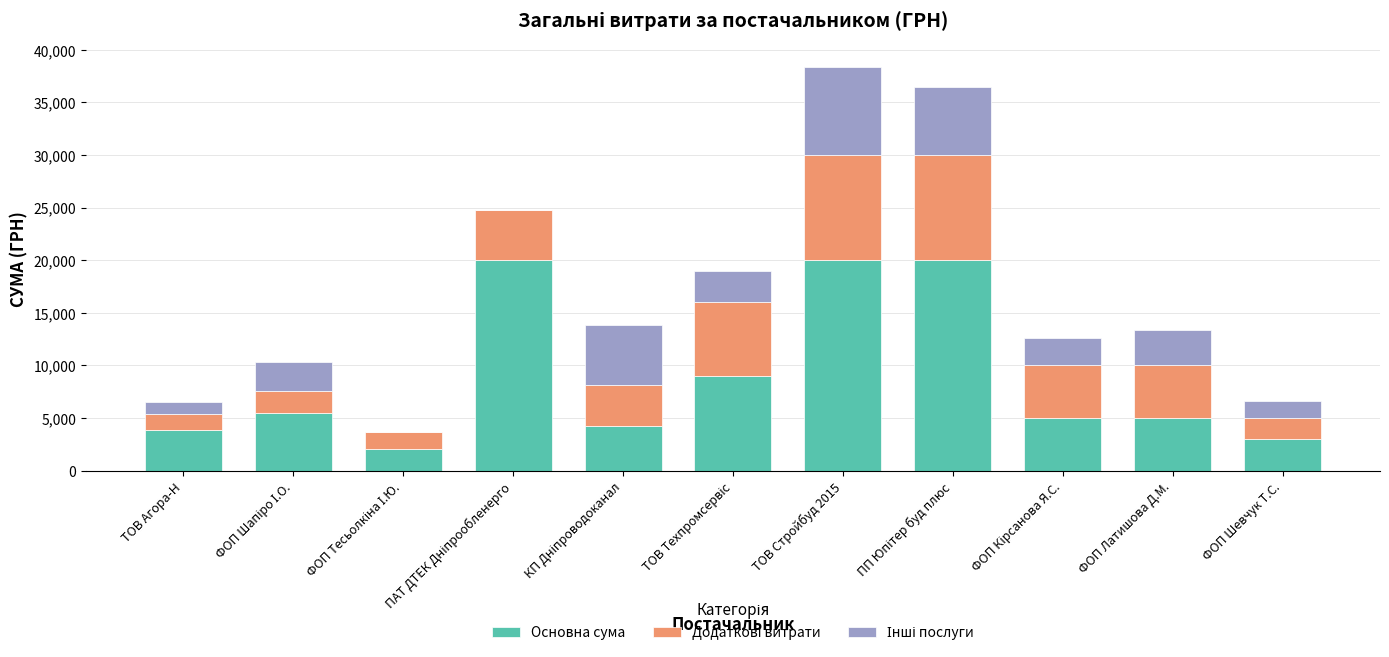

Read the Основна сума value at ТОВ Агора-Н.

3886.0